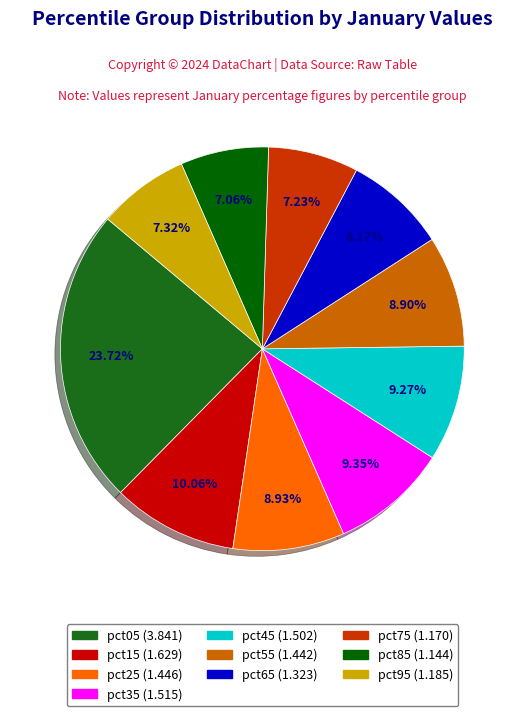

Does any single category account for the majority?

No